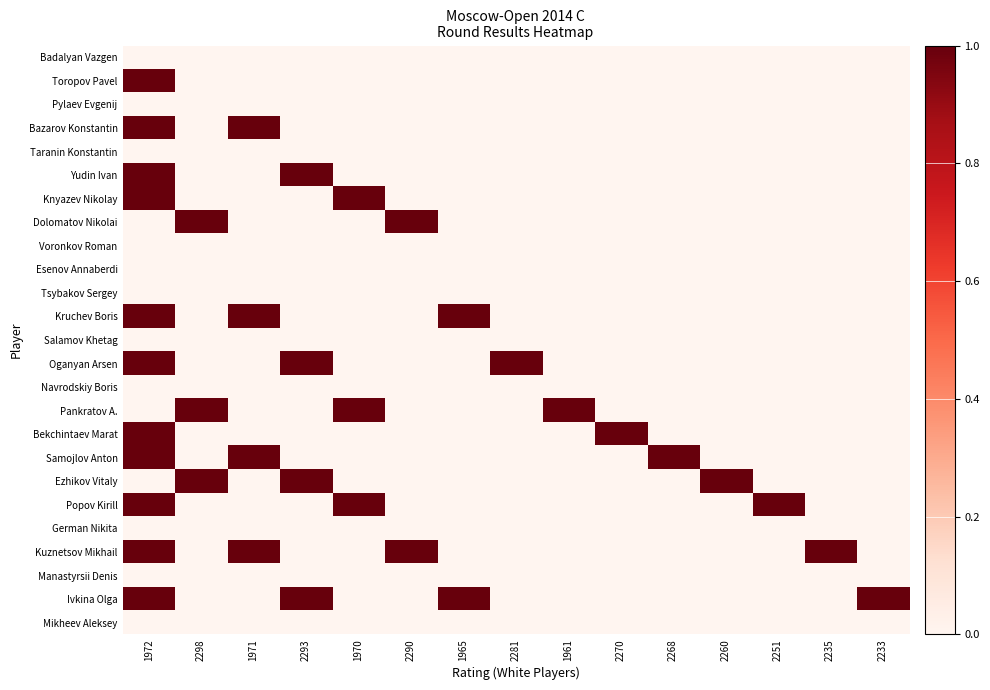

List the series in order of their peak value, highest first.

Toropov Pavel, Bazarov Konstantin, Yudin Ivan, Knyazev Nikolay, Dolomatov Nikolai, Kruchev Boris, Oganyan Arsen, Pankratov A., Bekchintaev Marat, Samojlov Anton, Ezhikov Vitaly, Popov Kirill, Kuznetsov Mikhail, Ivkina Olga, Badalyan Vazgen, Pylaev Evgenij, Taranin Konstantin, Voronkov Roman, Esenov Annaberdi, Tsybakov Sergey, Salamov Khetag, Navrodskiy Boris, German Nikita, Manastyrsii Denis, Mikheev Aleksey